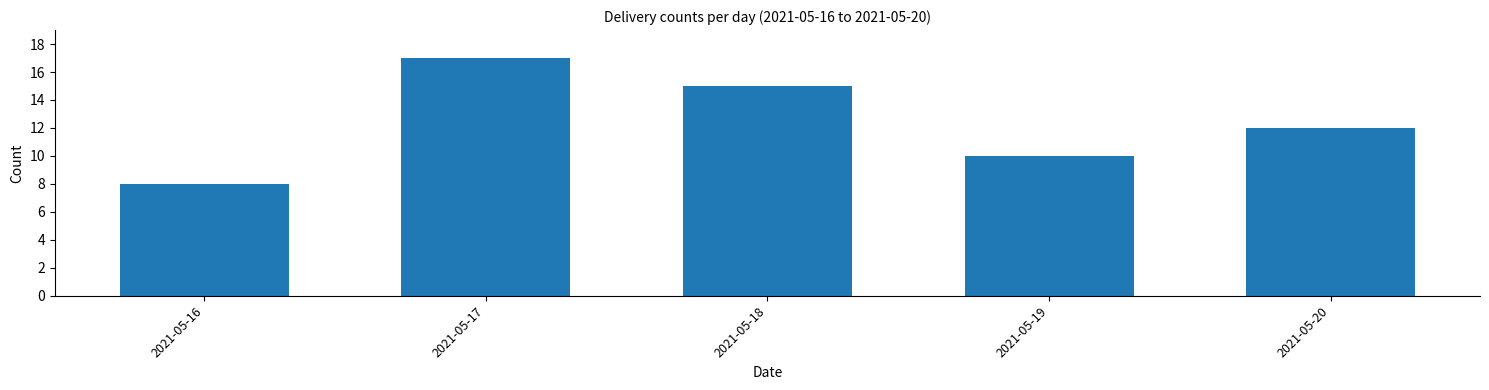

Reading left to right, transcribe all the data shown in this chart.

8	17	15	10	12